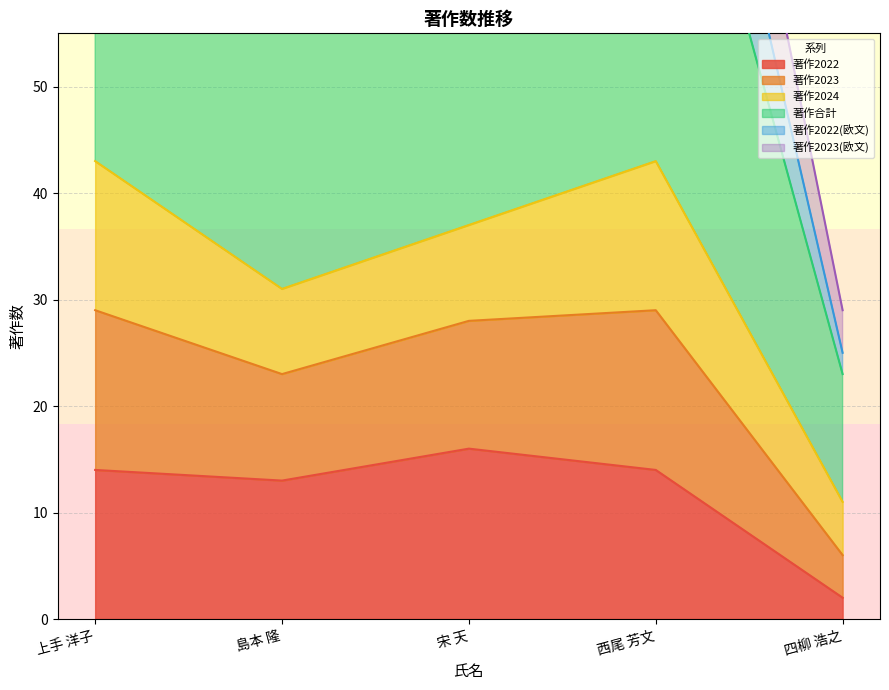

What is the highest value of the 著作2022 series?

16